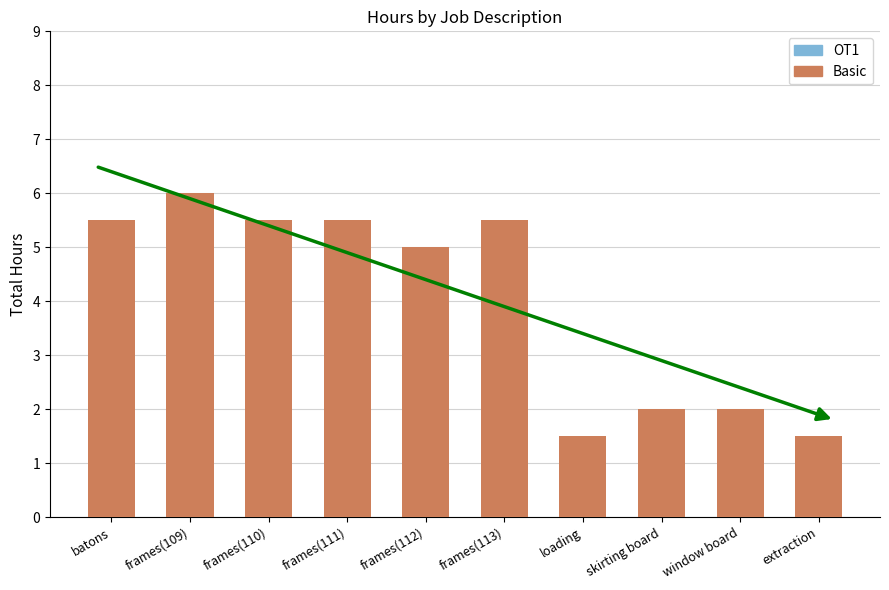

The chart shows a value of 3.7 at frames(111). True or false?

False